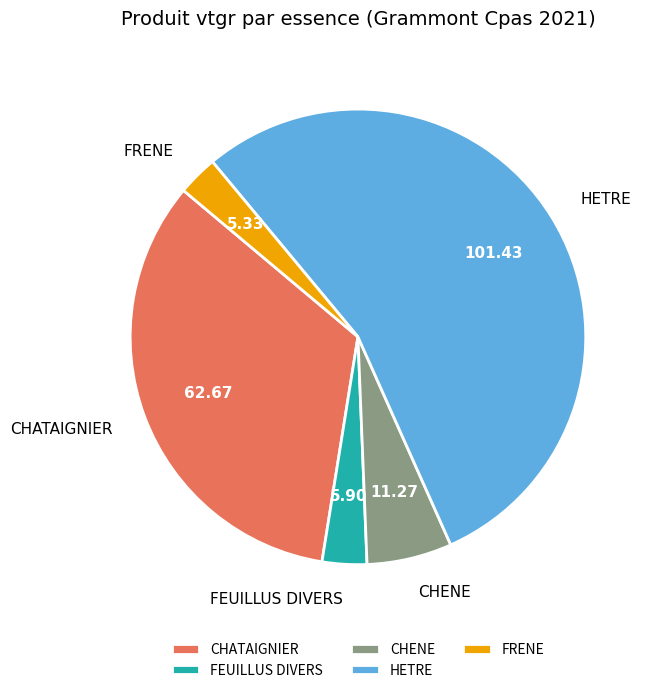

Does FEUILLUS DIVERS account for over 50% of the chart?

No